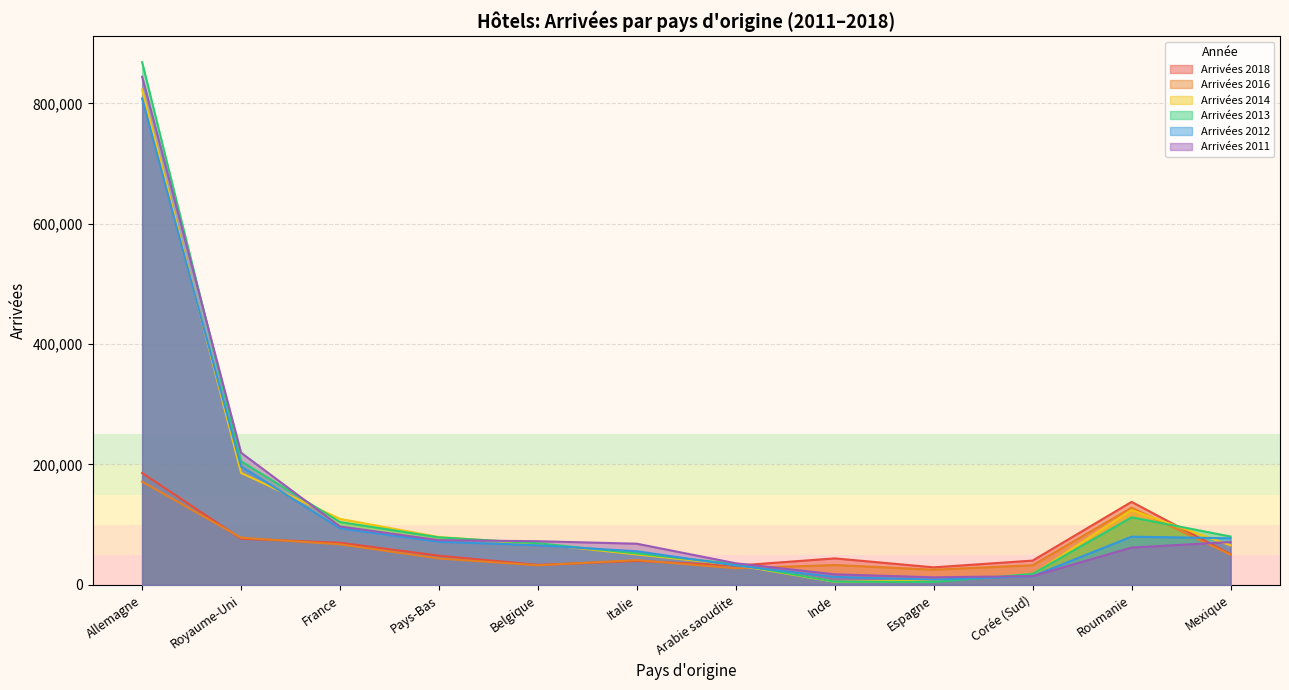

How many lines are shown in the chart?

6